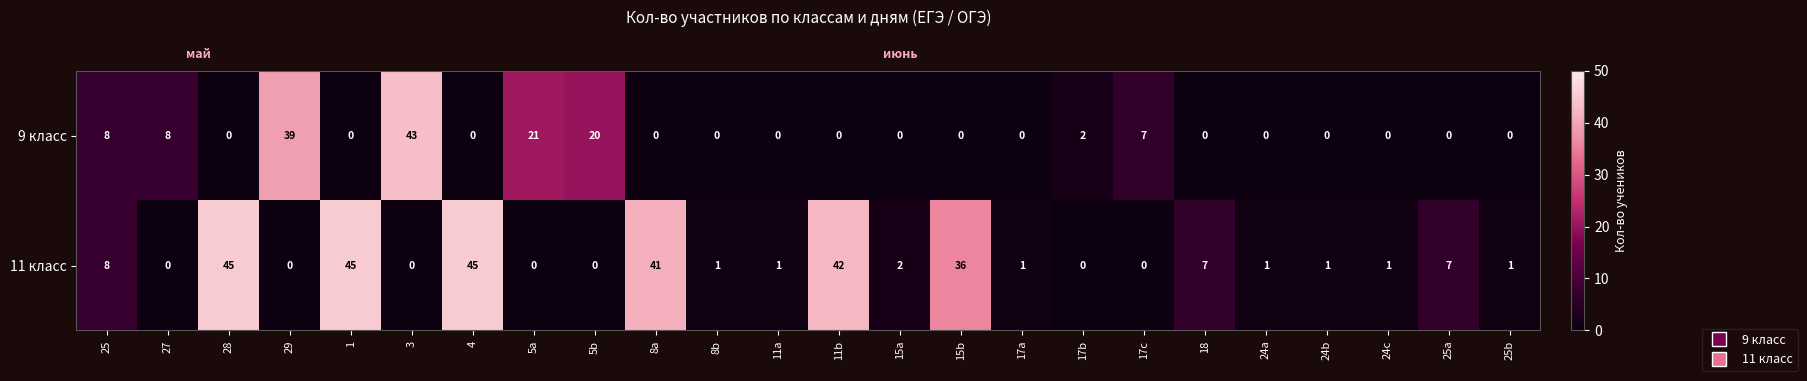

True or false: 9 класс has a value of 1 at 17b.

False